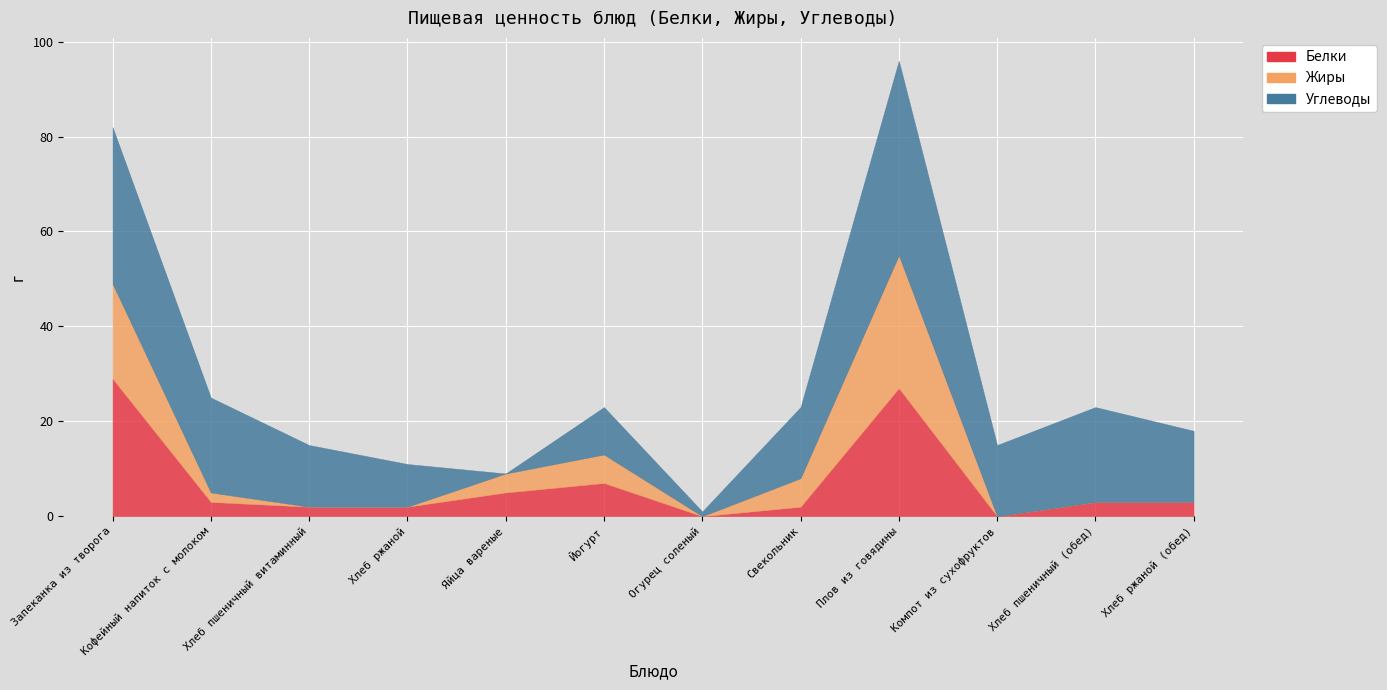

How many data points in Углеводы are less than 15?

5